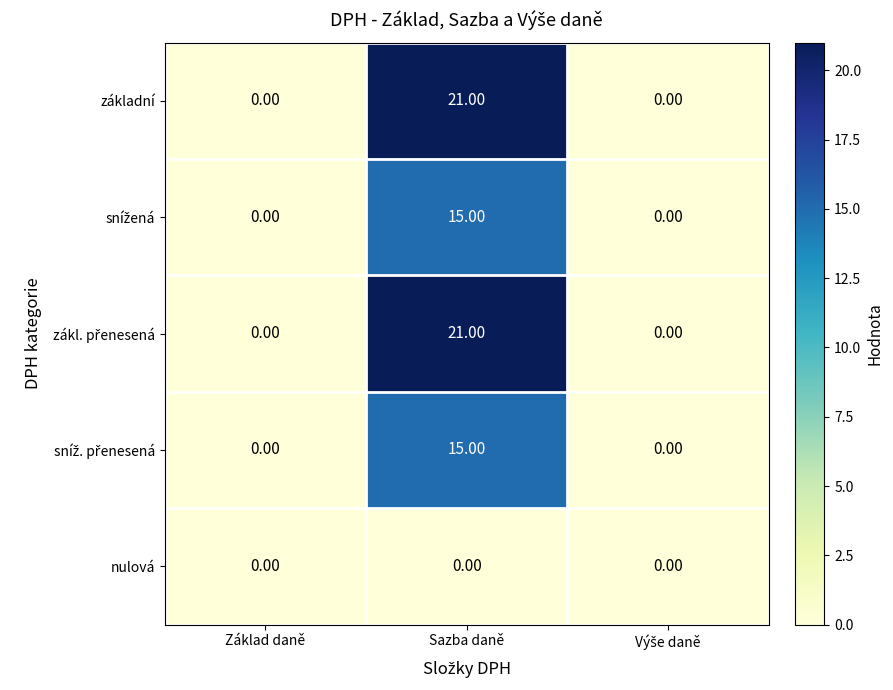

What is the difference between the maximum and minimum values in the základní series?

21